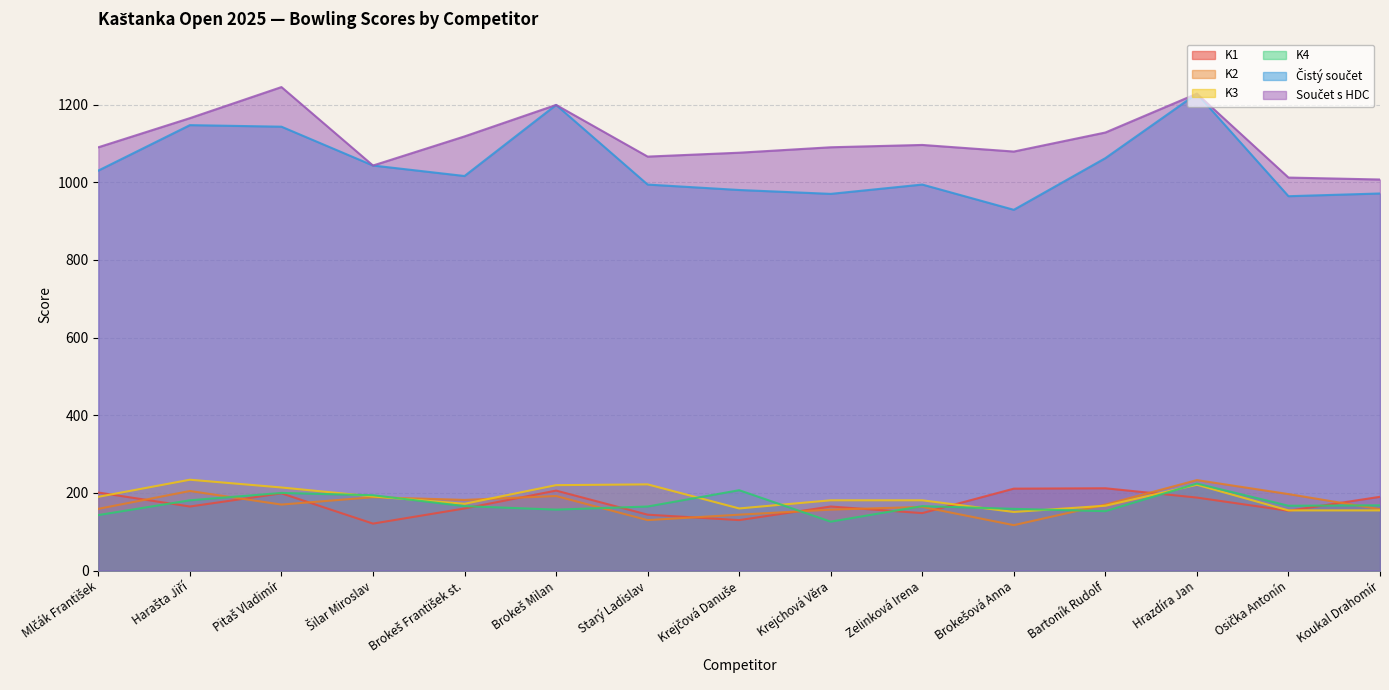

Which label corresponds to the largest value in the chart?

Pitaš Vladimír